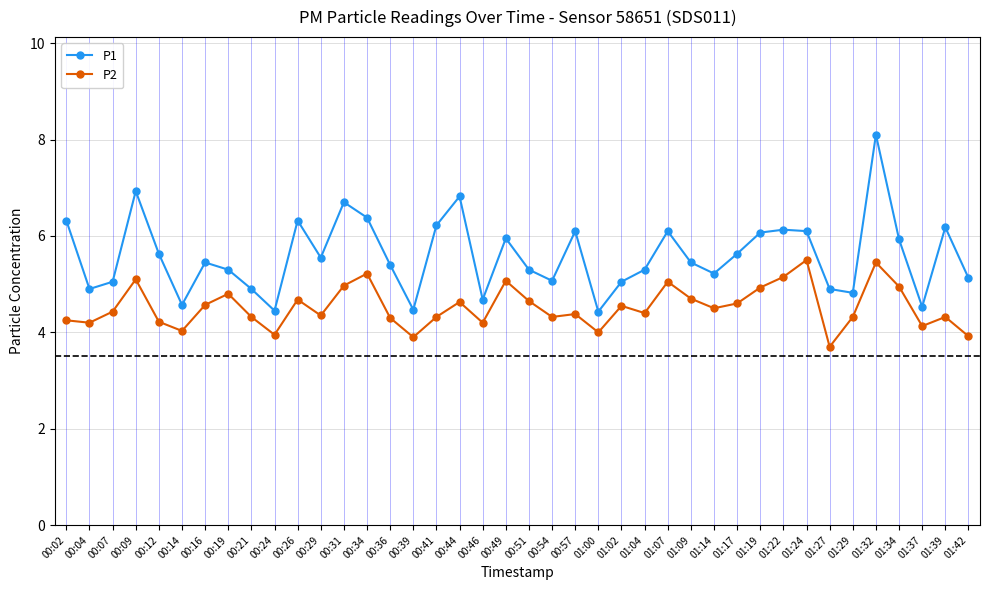

What is the maximum value shown in the chart?

8.1